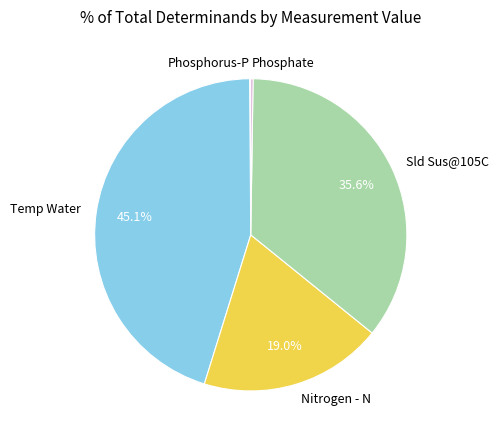

To the nearest percent, what is the combined percentage of Sld Sus@105C and Nitrogen - N?

55%